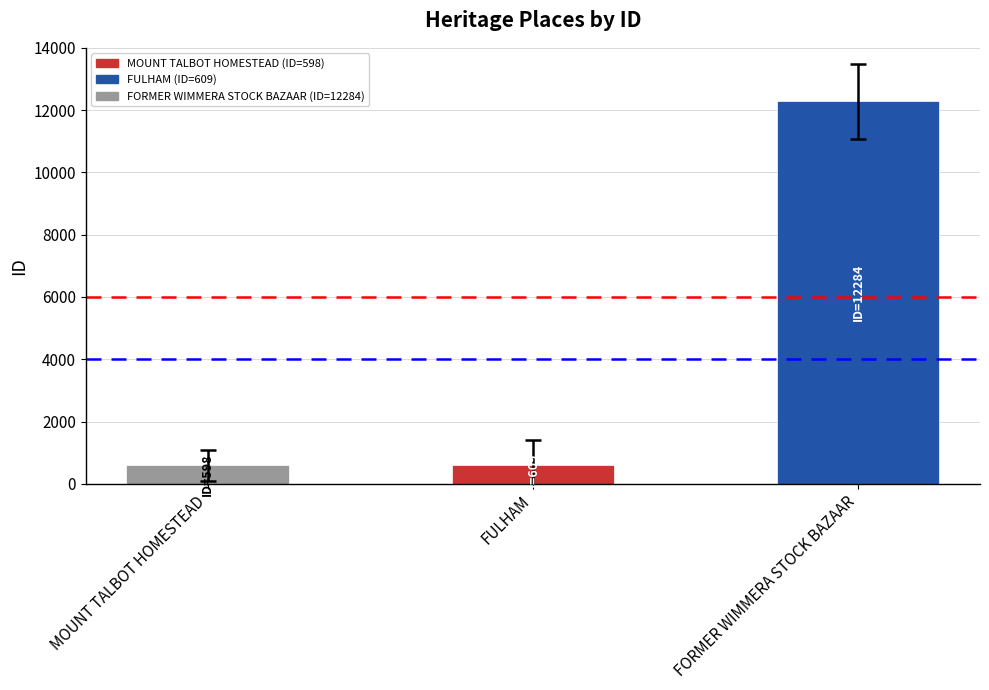

What is the label of the 1st bar from the left?

MOUNT TALBOT HOMESTEAD